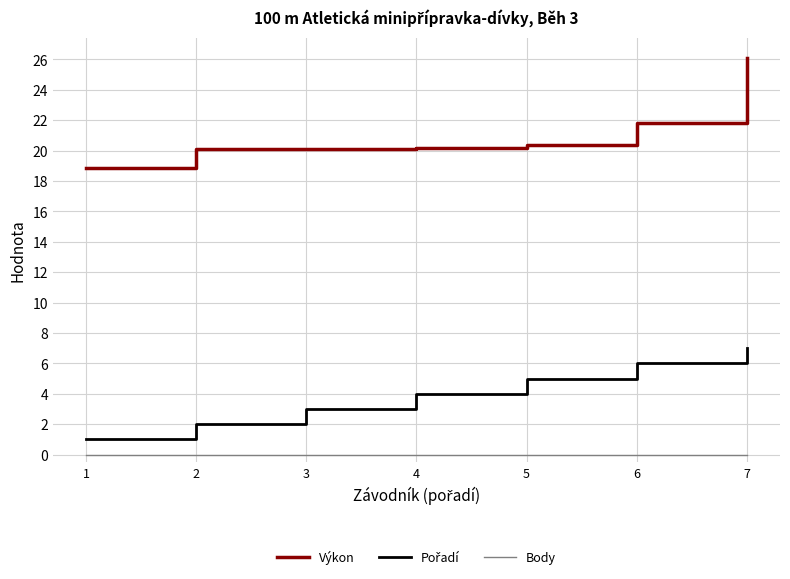

What is the total value across all series at 2?

22.1